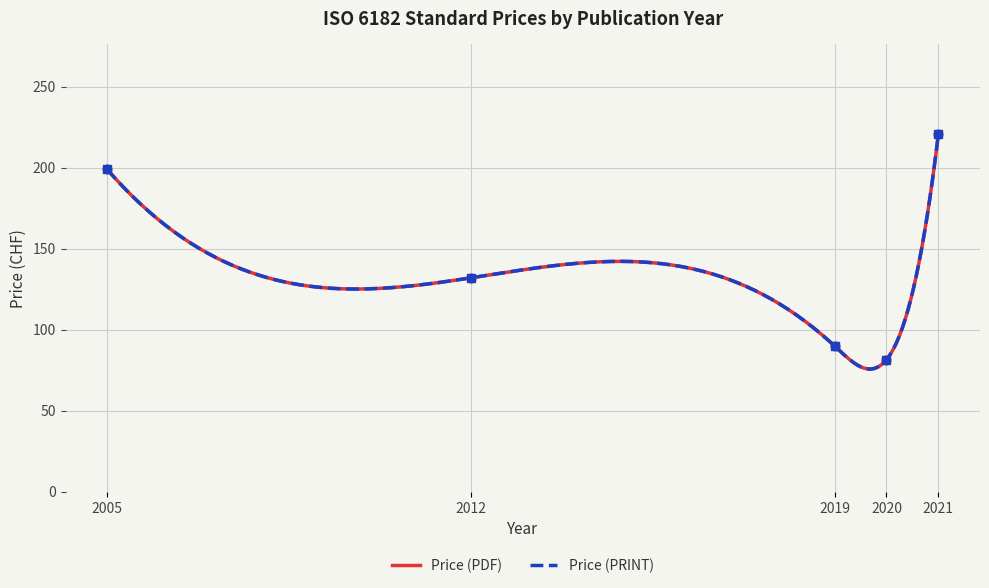

Is the value of Price (PDF) at 2021 greater than the value of Price (PRINT) at 2020?

Yes